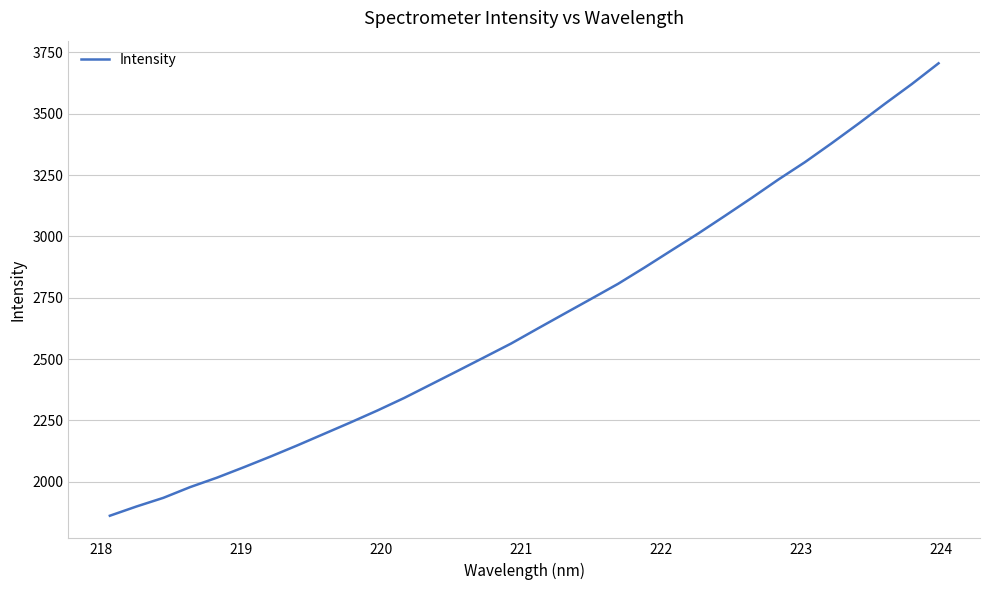

What is the difference between the maximum and minimum values?

1844.0